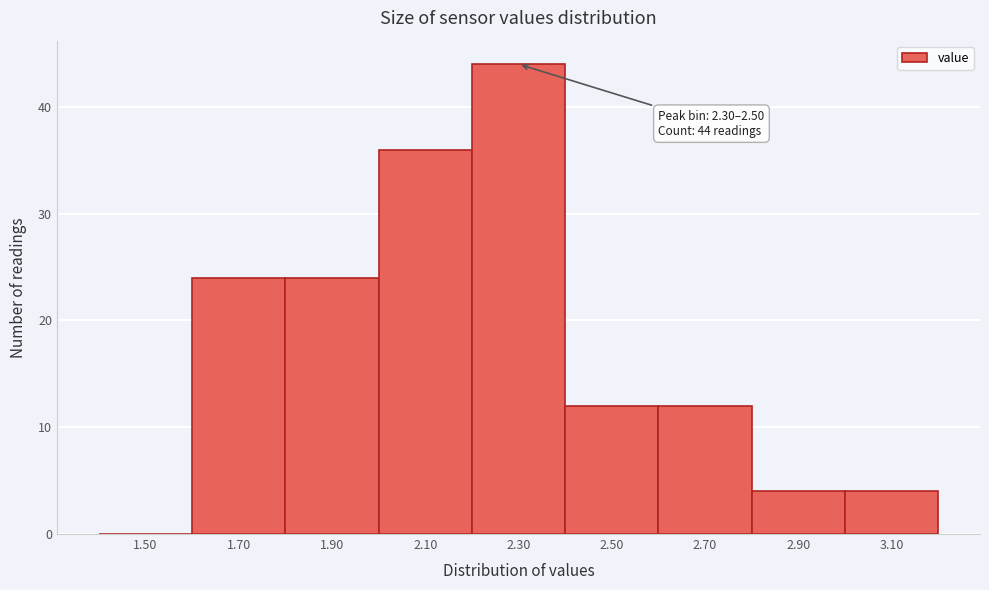

Reading left to right, list all the values displayed in this chart.

1.50=0	1.70=24	1.90=24	2.10=36	2.30=44	2.50=12	2.70=12	2.90=4	3.10=4